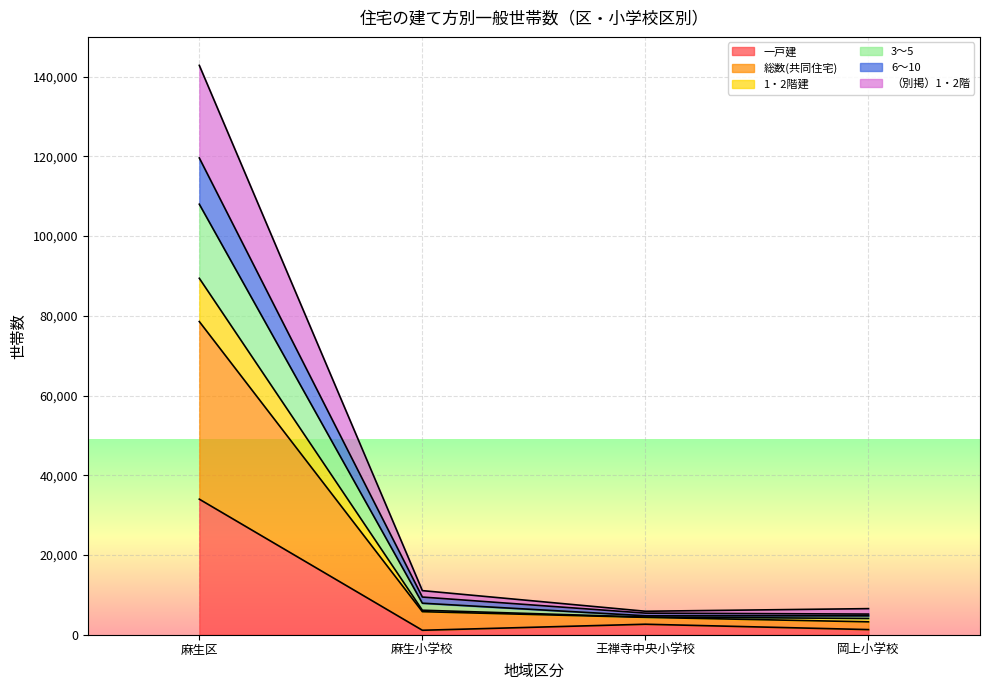

The value of （別掲）1・2階 at 麻生小学校 is 9493. True or false?

False